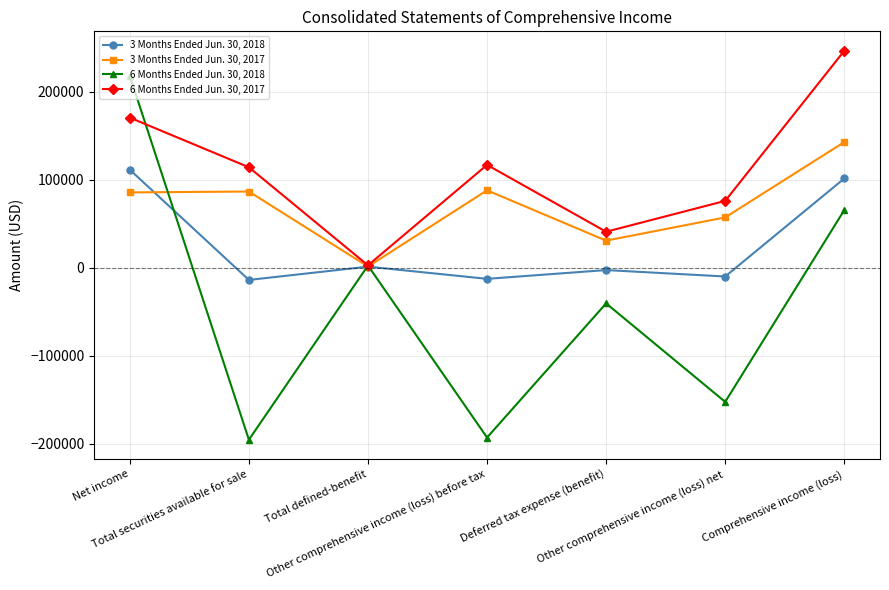

Which series has the largest total across all categories?

6 Months Ended Jun. 30, 2017